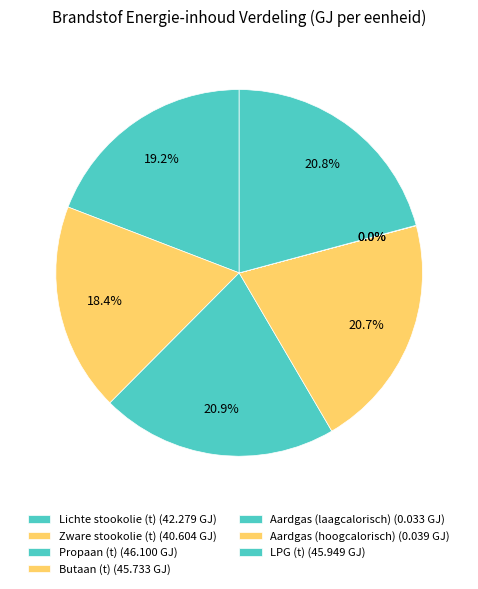

What portion of the pie excludes Zware stookolie (t)?

81.6%